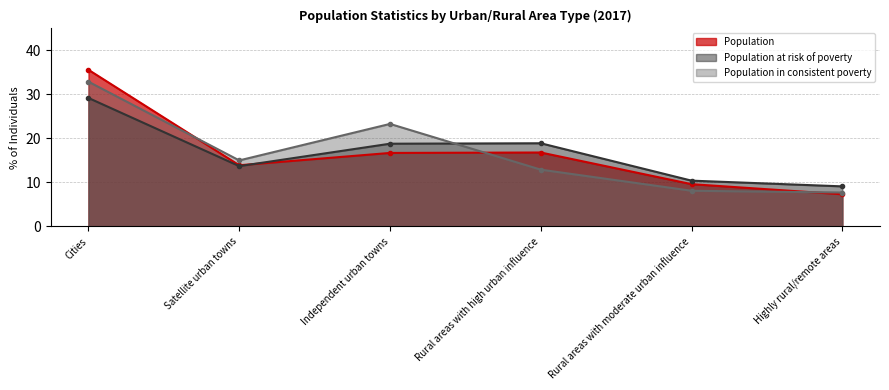

True or false: Population at risk of poverty has more than 0 points higher than both neighbors.

True